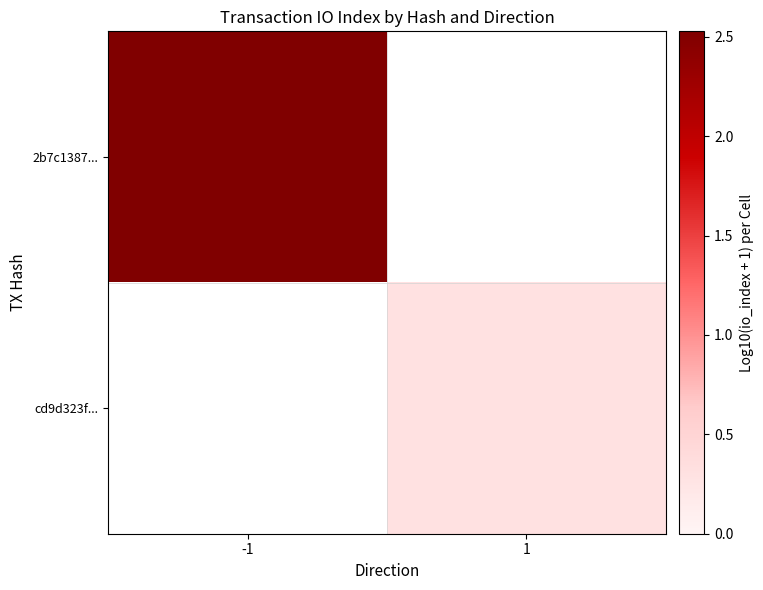

What is the smallest value displayed?

0.3